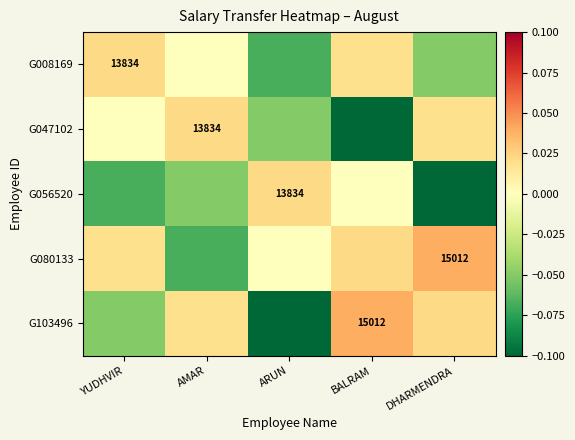

Rank the series at YUDHVIR from highest to lowest value.

G008169, G080133, G047102, G103496, G056520